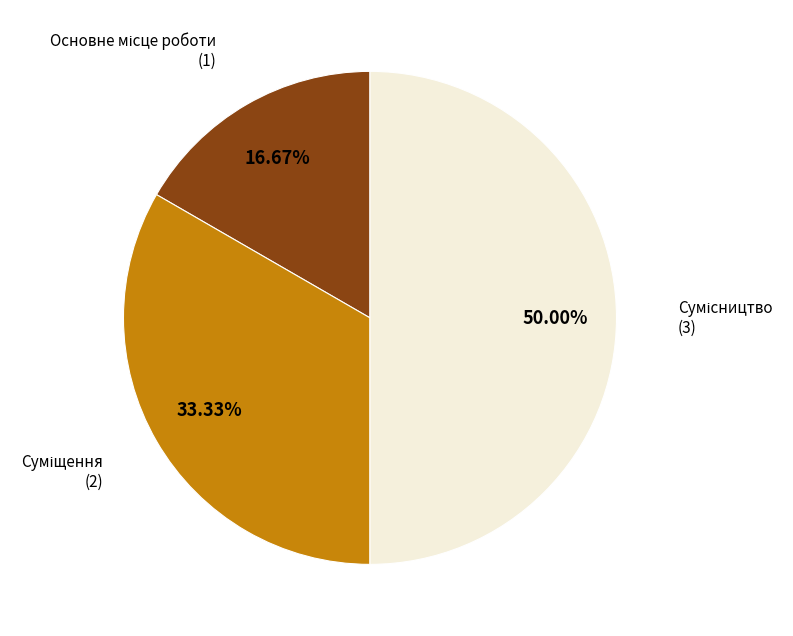

To the nearest percent, what is the difference between the largest and smallest slice percentages?

33%